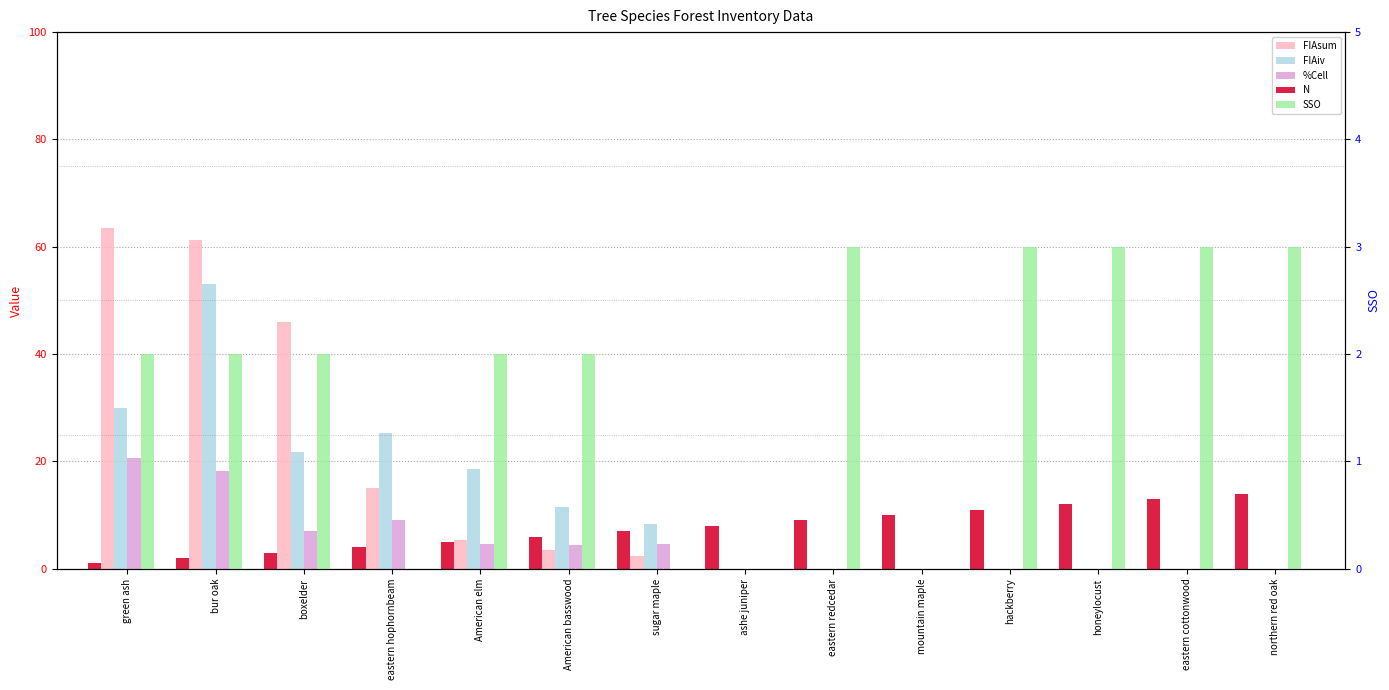

What is the maximum value for %Cell?

20.7